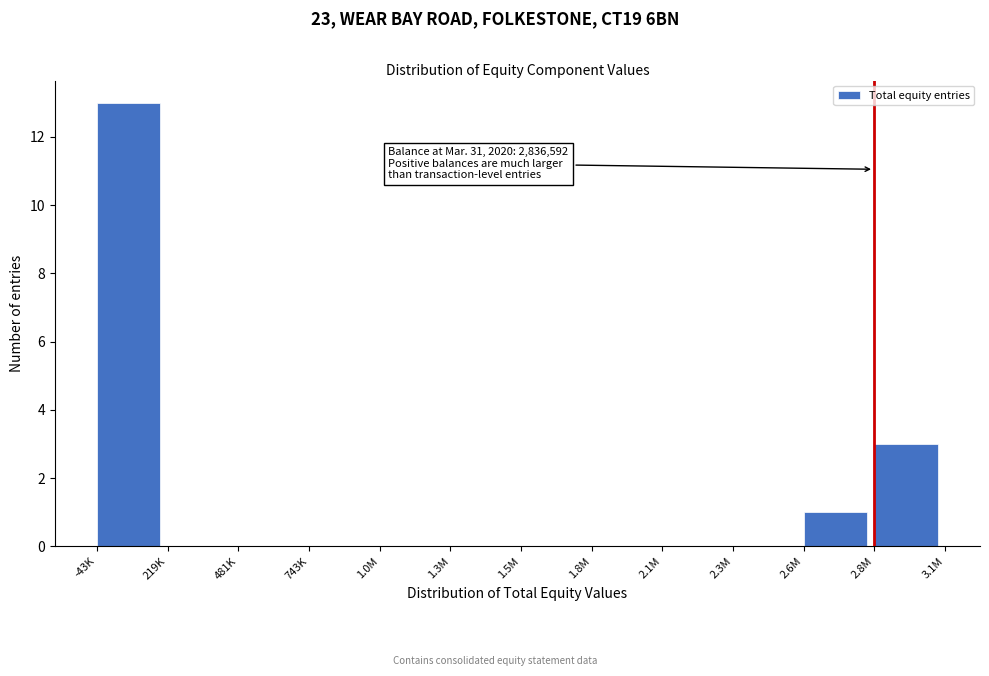

Reading left to right, extract all data points from this chart.

-43K=13	219K=0	481K=0	743K=0	1.0M=0	1.3M=0	1.5M=0	1.8M=0	2.1M=0	2.3M=0	2.6M=1	2.8M=3